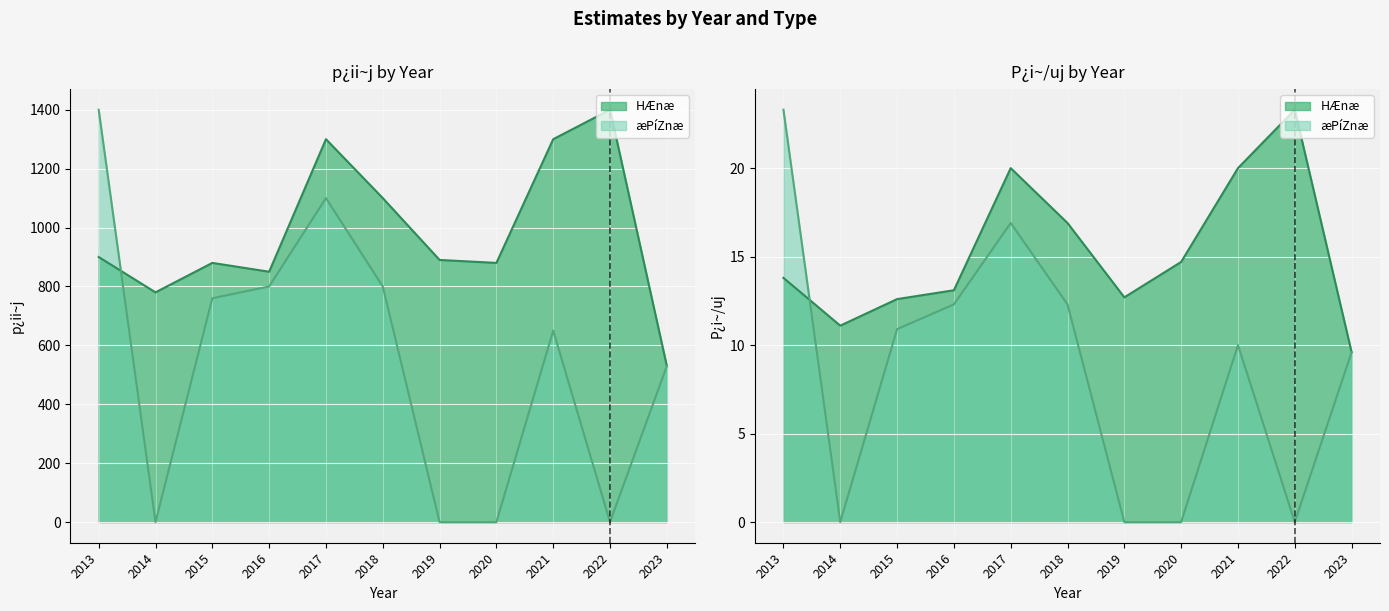

Where is the first local maximum for P¿i~/uj_æPíZnæ?

2017